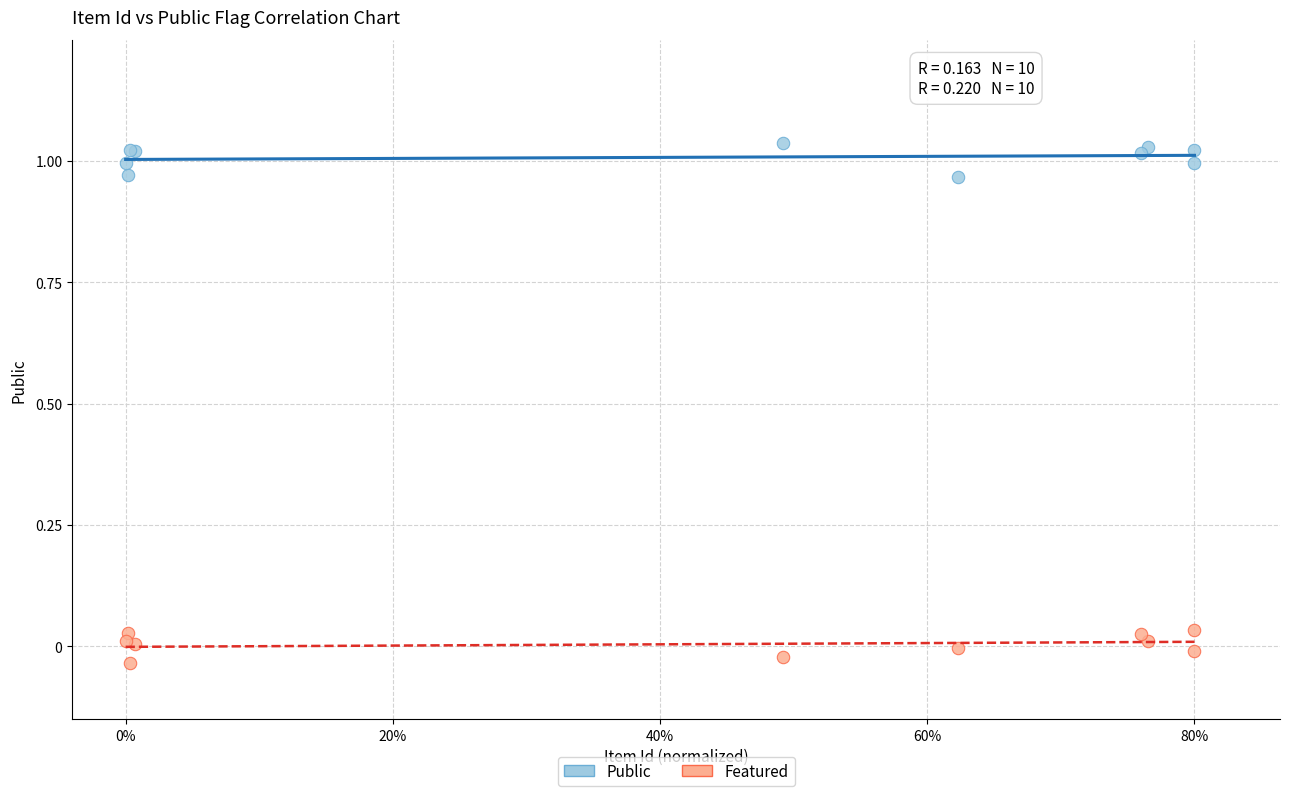

Which series reaches the minimum Y coordinate?

Featured